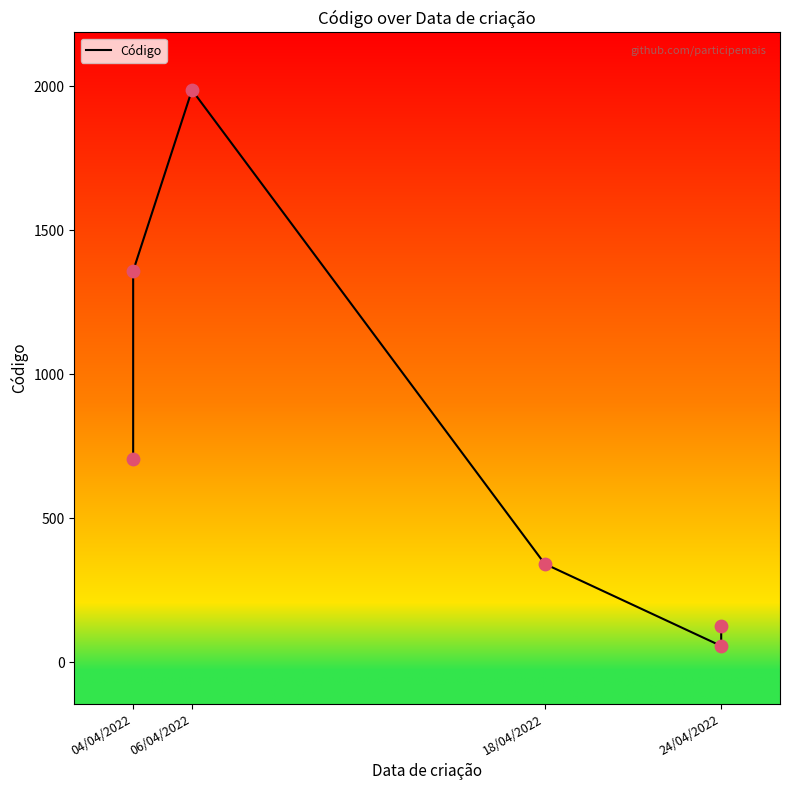

What is the change in value from 18/04/2022 to 24/04/2022?

-285